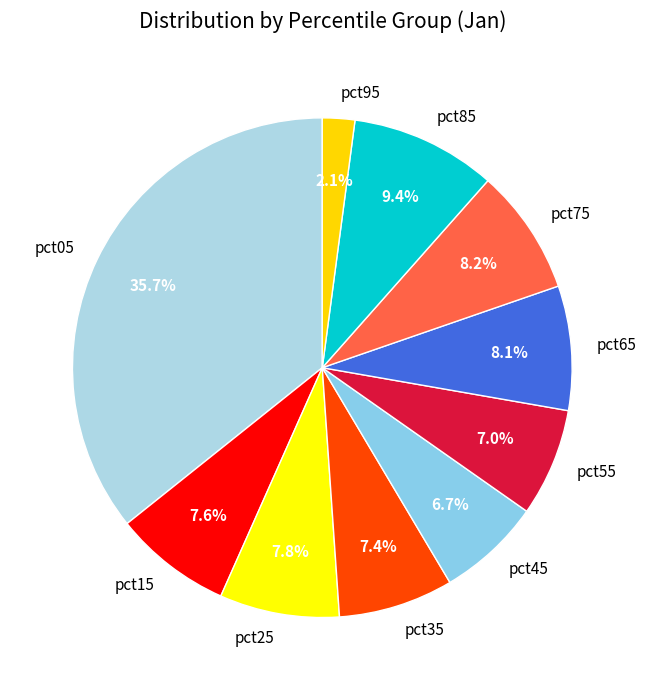

Does pct95 represent more than half of the total?

No